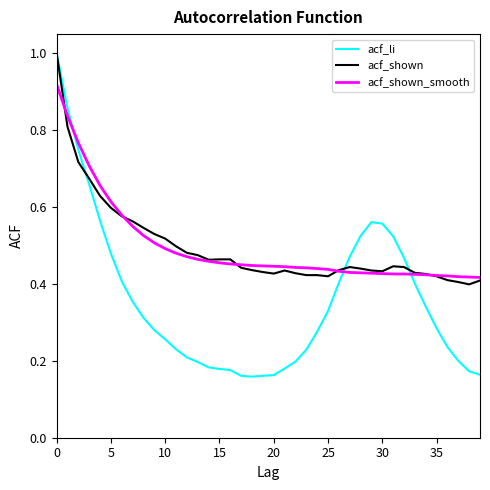

What are all the series names shown in the legend?

acf_li, acf_shown, acf_shown_smooth